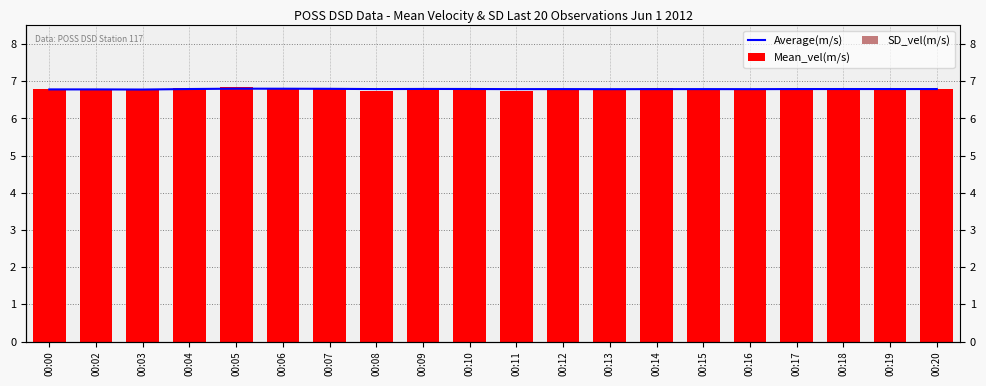

What are all the series names shown in the legend?

Average(m/s), Mean_vel(m/s), SD_vel(m/s)